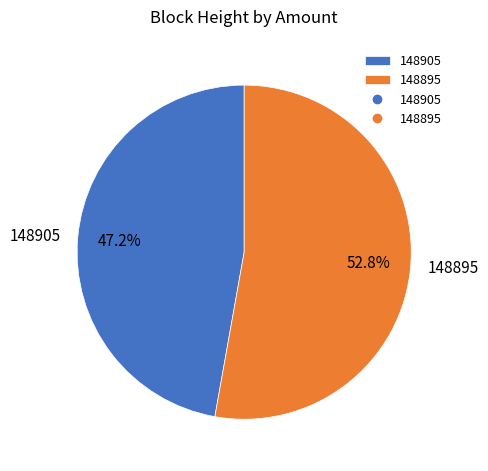

What is the majority slice?

148895